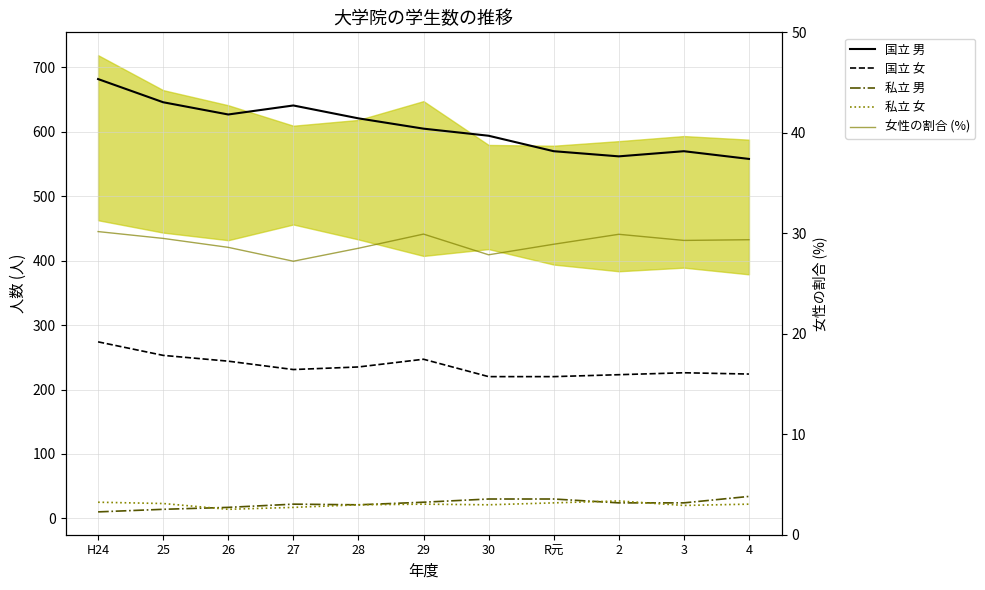

List the labels in order of 私立 女 value, smallest first.

26, 27, 3, 28, 30, 29, 4, 25, R元, H24, 2